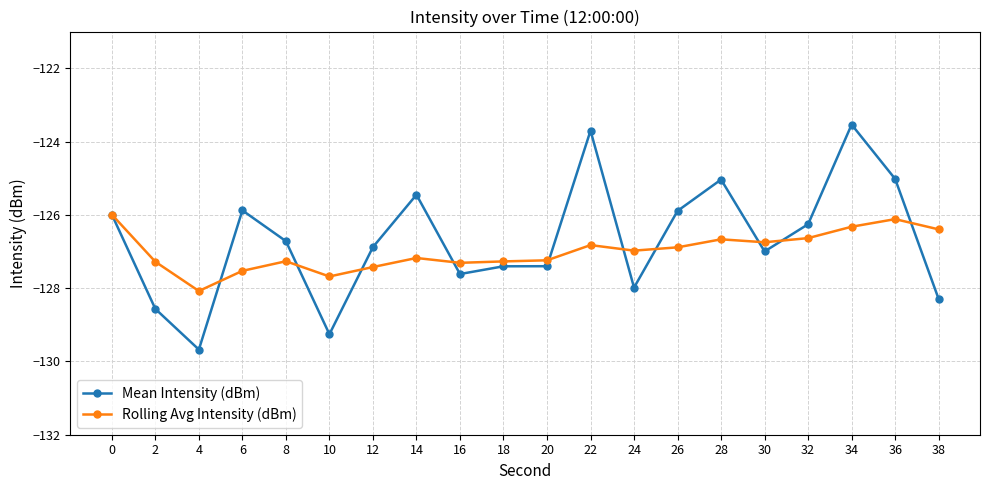

Is it true that Mean Intensity (dBm) equals -170.9 at 26?

False